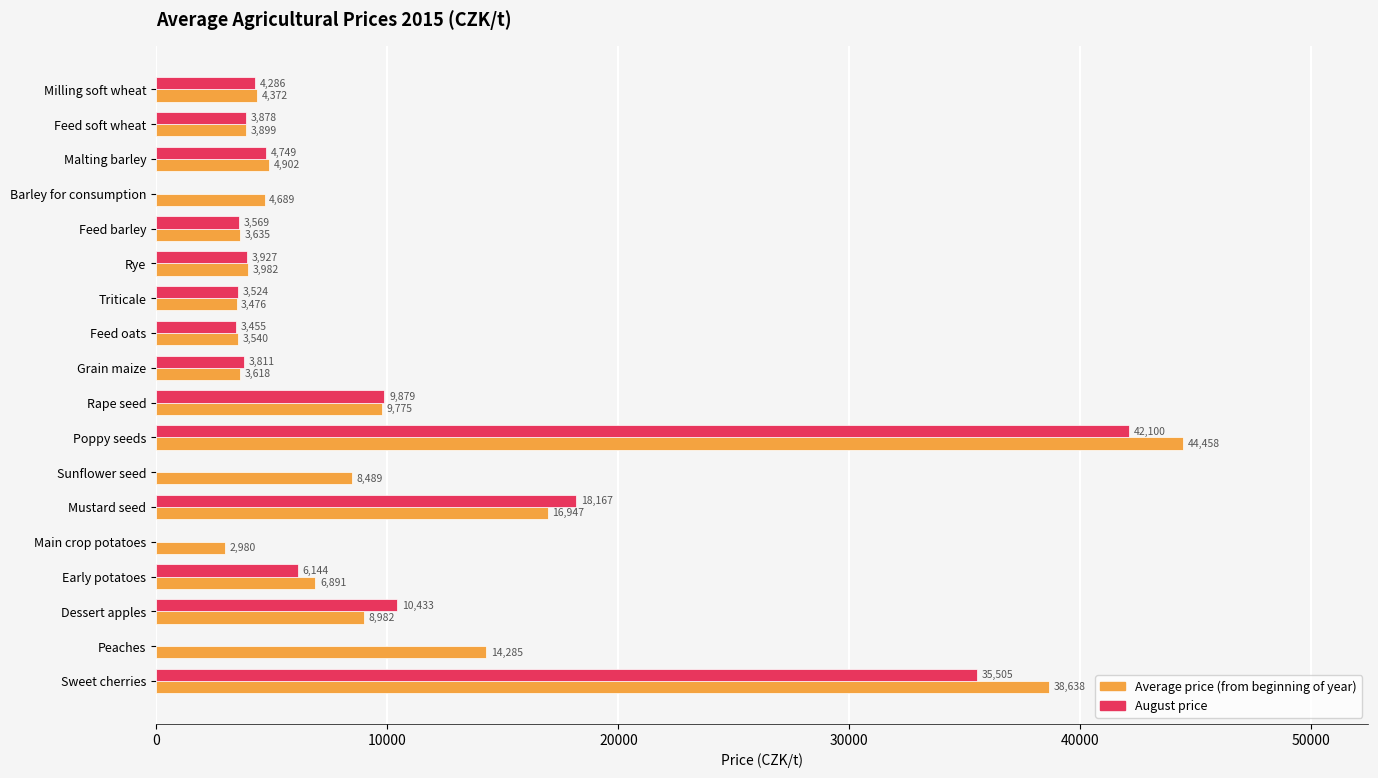

Which category has the highest value across all series?

Poppy seeds